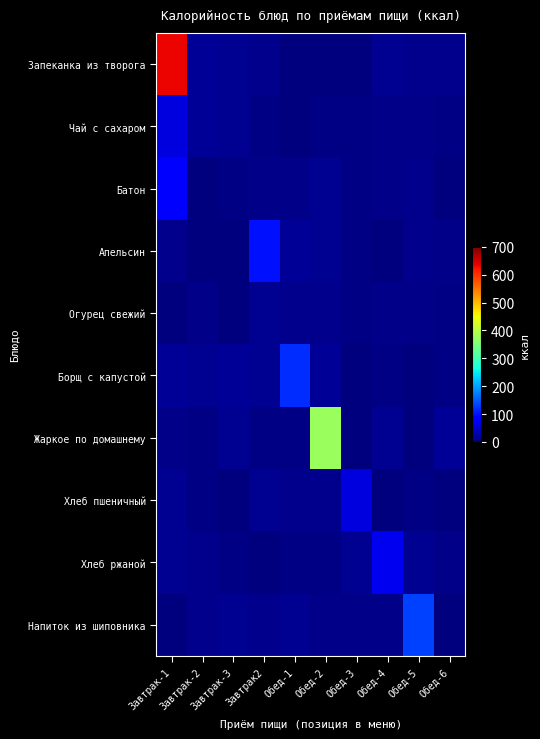

Rank the series at Обед-4 from lowest to highest value.

Хлеб пшеничный, Апельсин, Борщ с капустой, Напиток из шиповника, Батон, Огурец свежий, Чай с сахаром, Жаркое по домашнему, Запеканка из творога, Хлеб ржаной